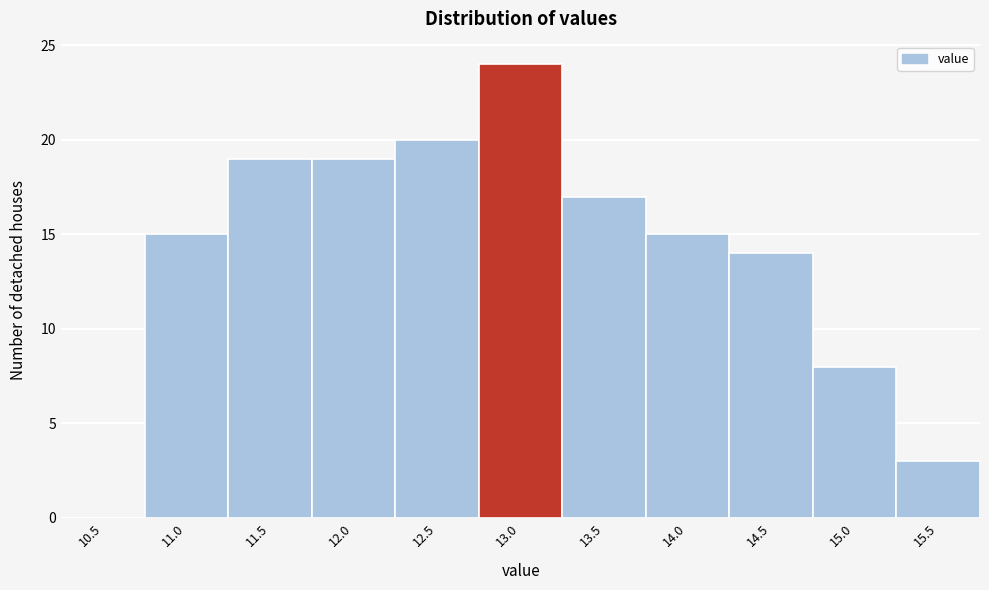

Reading left to right, list all the values displayed in this chart.

10.5=0	11.0=15	11.5=19	12.0=19	12.5=20	13.0=24	13.5=17	14.0=15	14.5=14	15.0=8	15.5=3